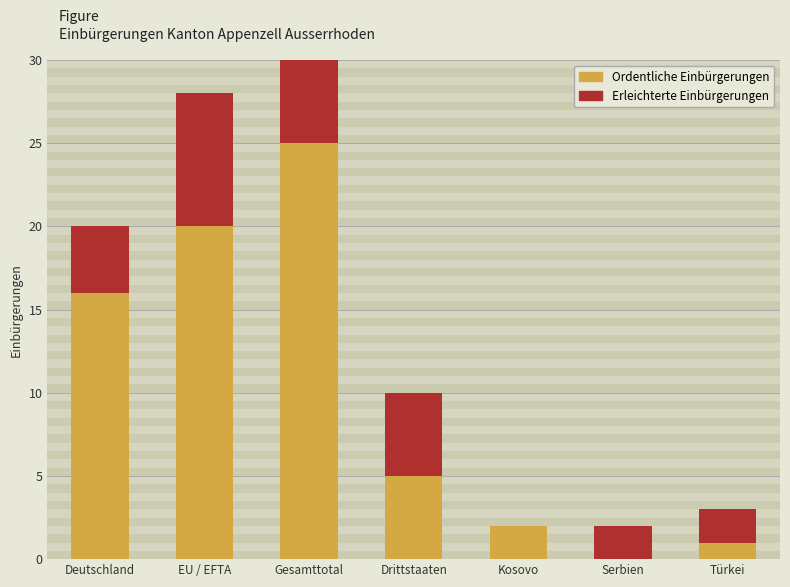

Which has a higher value, Kosovo or Drittstaaten?

Drittstaaten